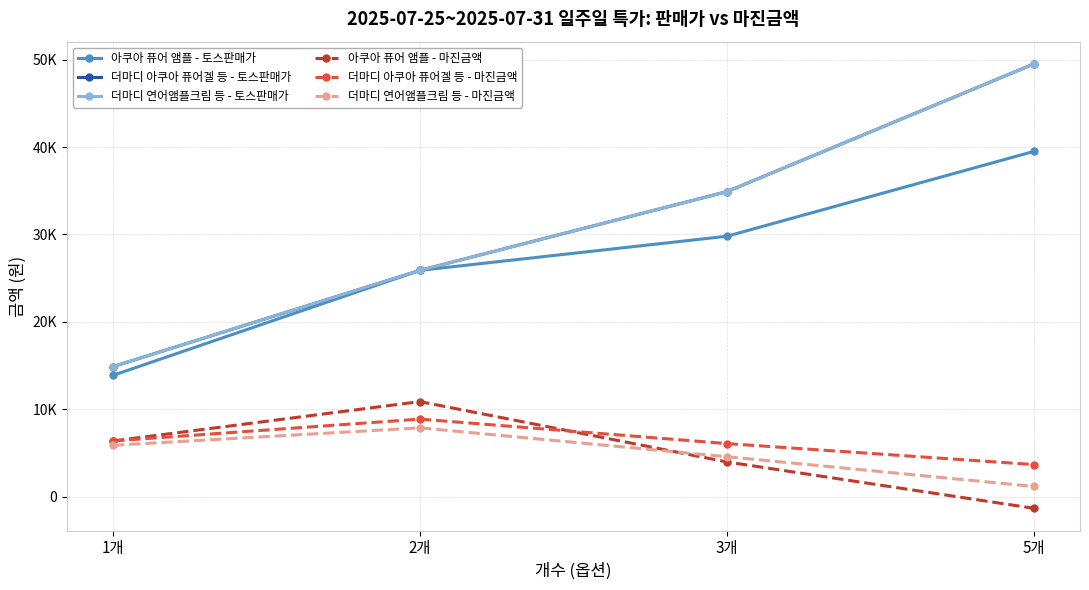

The 더마디 연어앰플크림 등 - 토스판매가 series shows 10526 at 2개. True or false?

False